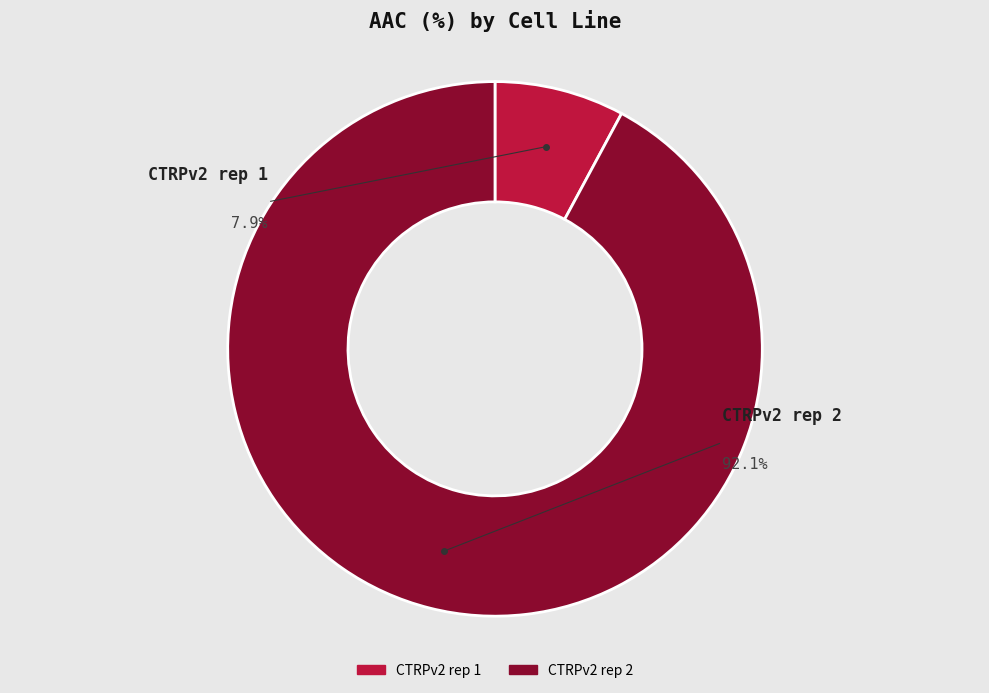

Which slice is the largest?

CTRPv2 rep 2